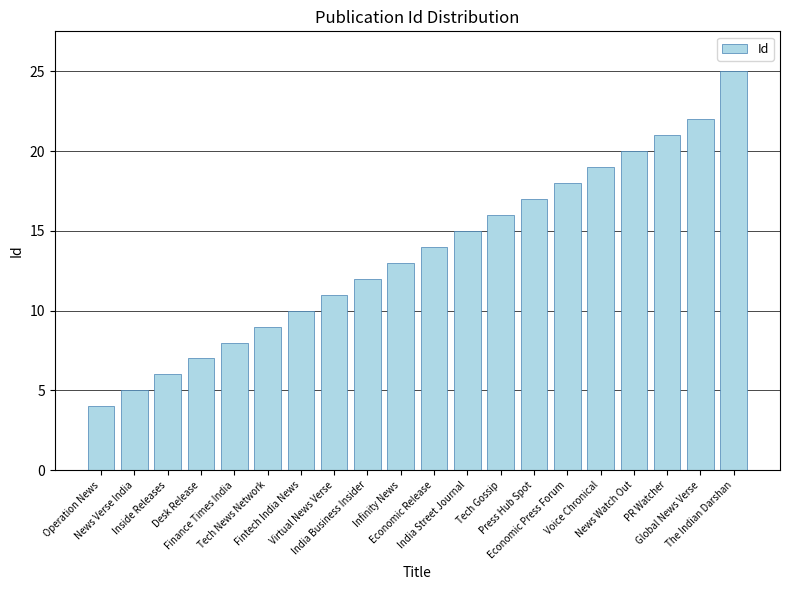

How many data points are less than 14?

10